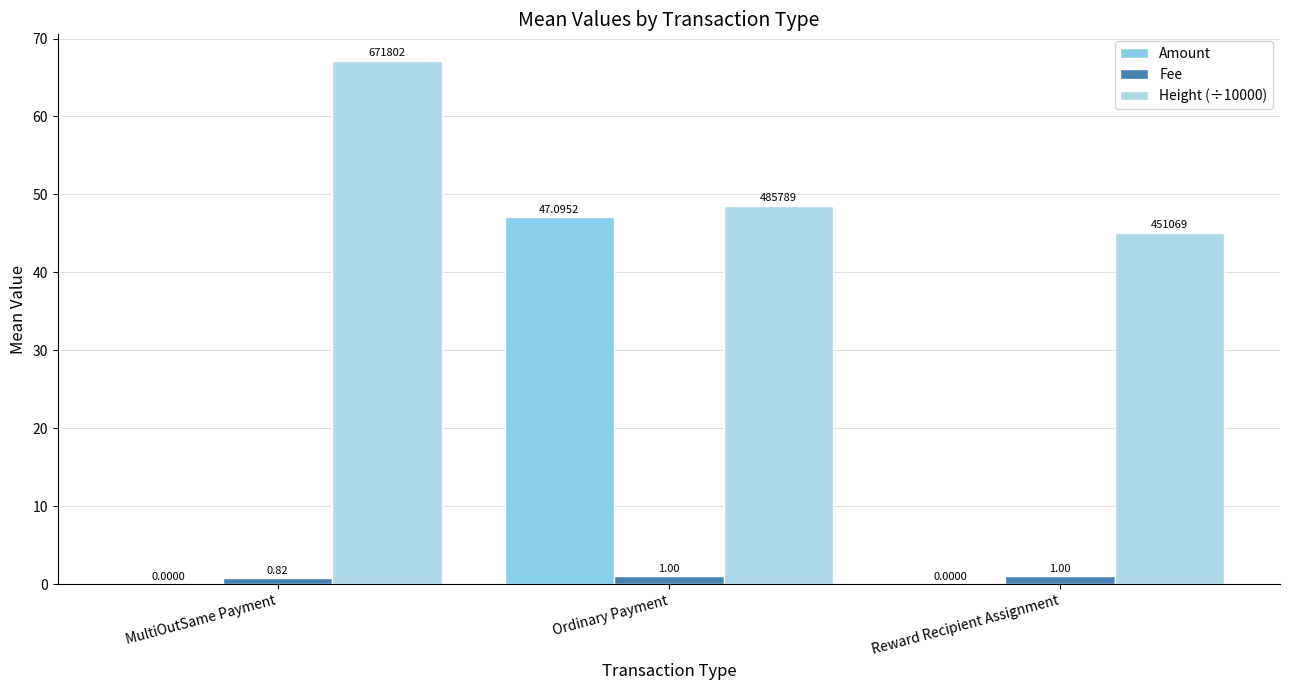

Is the value of Amount at MultiOutSame Payment greater than the value of Height (÷10000) at Reward Recipient Assignment?

No